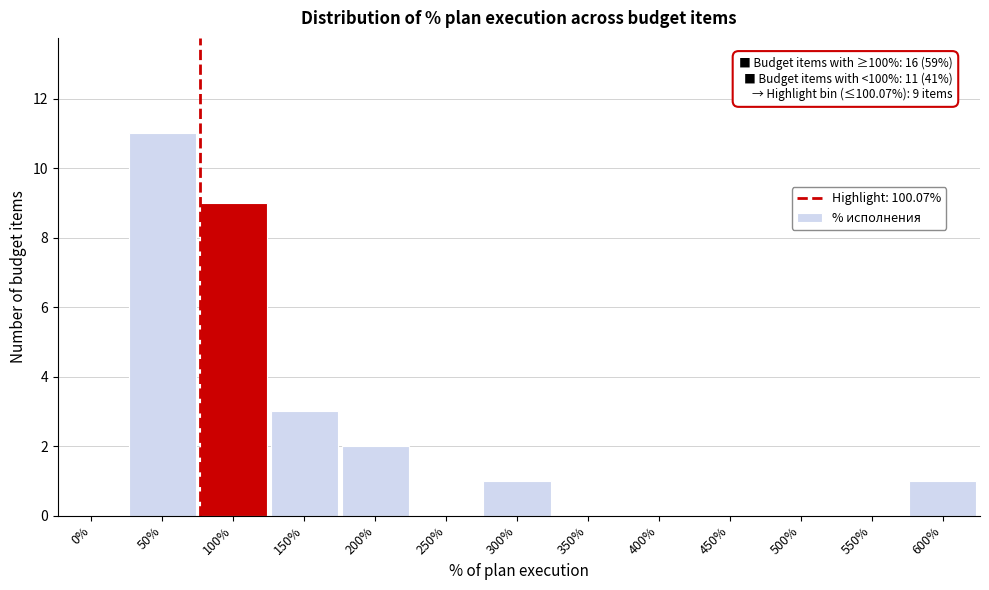

Reading left to right, what are all the values shown in this chart?

0%=0	50%=11	100%=9	150%=3	200%=2	250%=0	300%=1	350%=0	400%=0	450%=0	500%=0	550%=0	600%=1